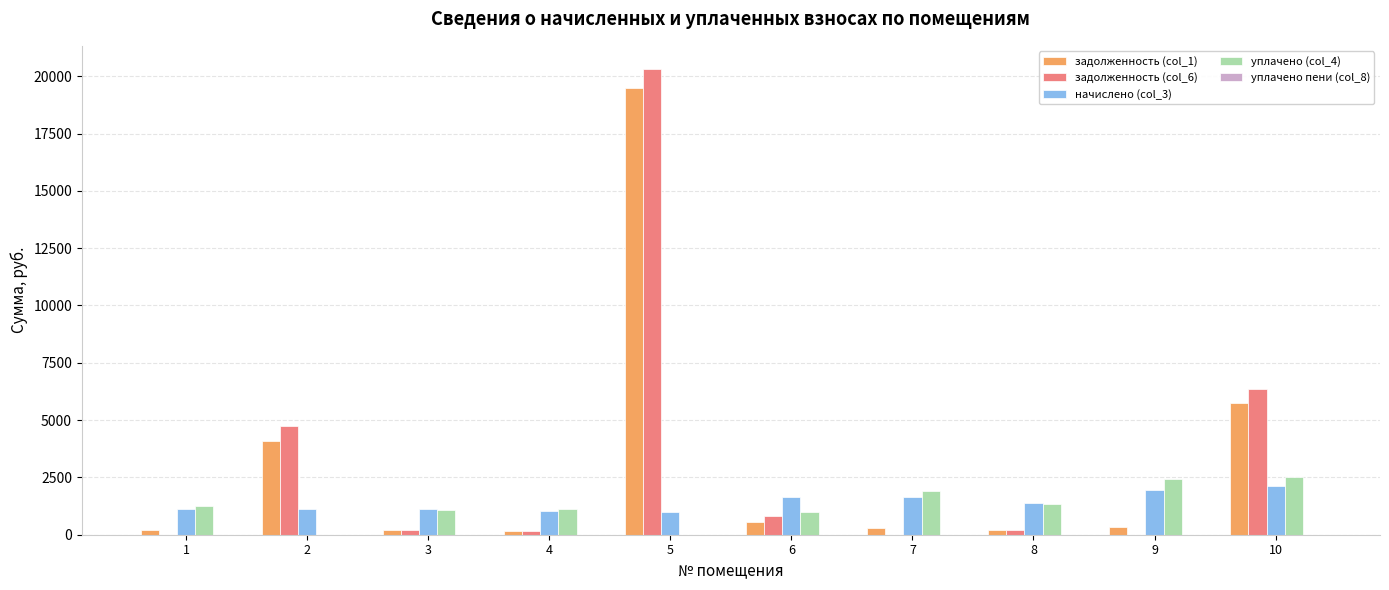

At which category is the sum across all series the highest?

5